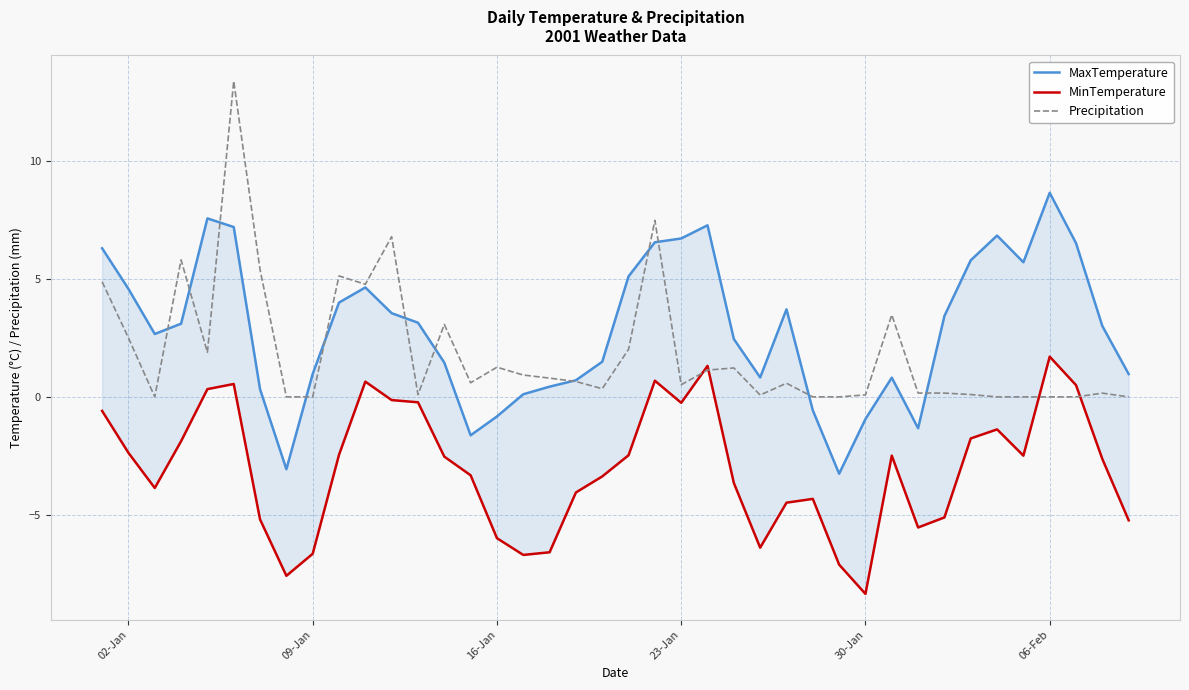

How many values in Precipitation are above zero?

30